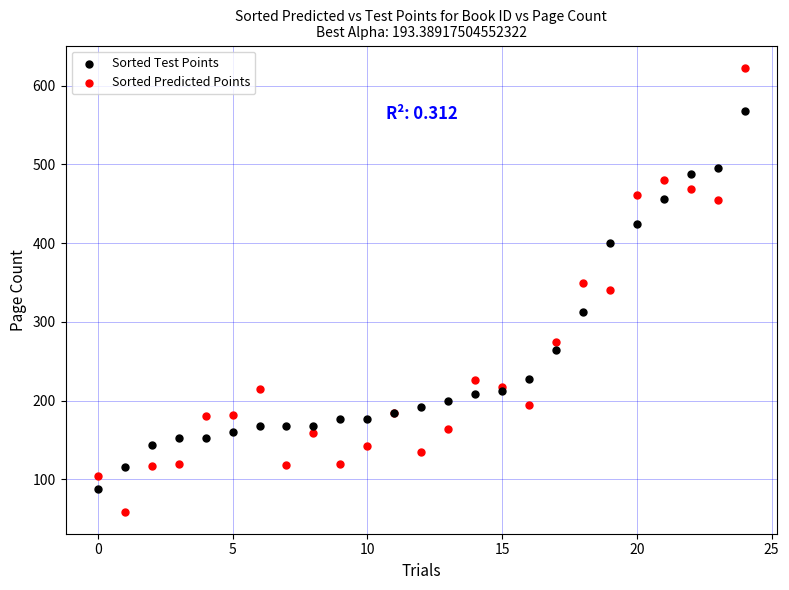

Which series contains the lowest Y value?

Sorted Predicted Points